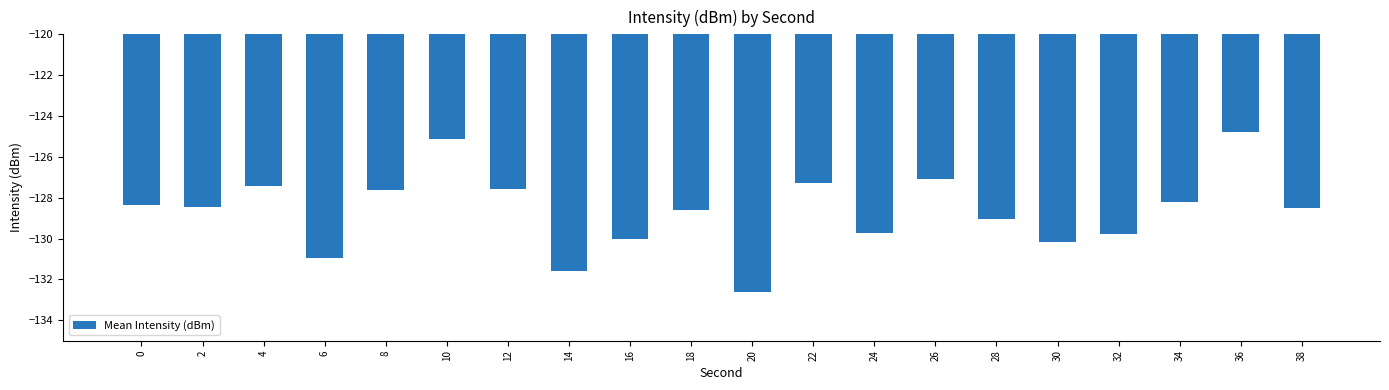

What is the change in value from 14 to 18?

+3.0